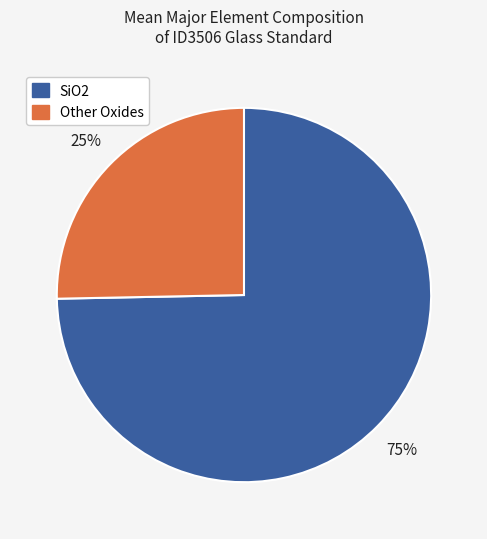

How many segments does this pie chart have?

2